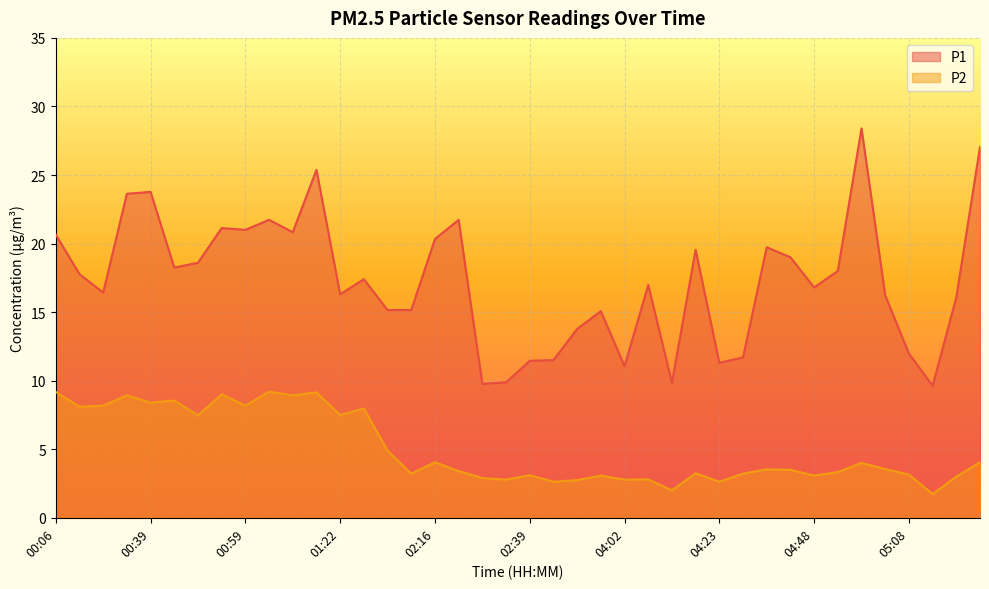

True or false: P1 and P2 cross at least once.

False